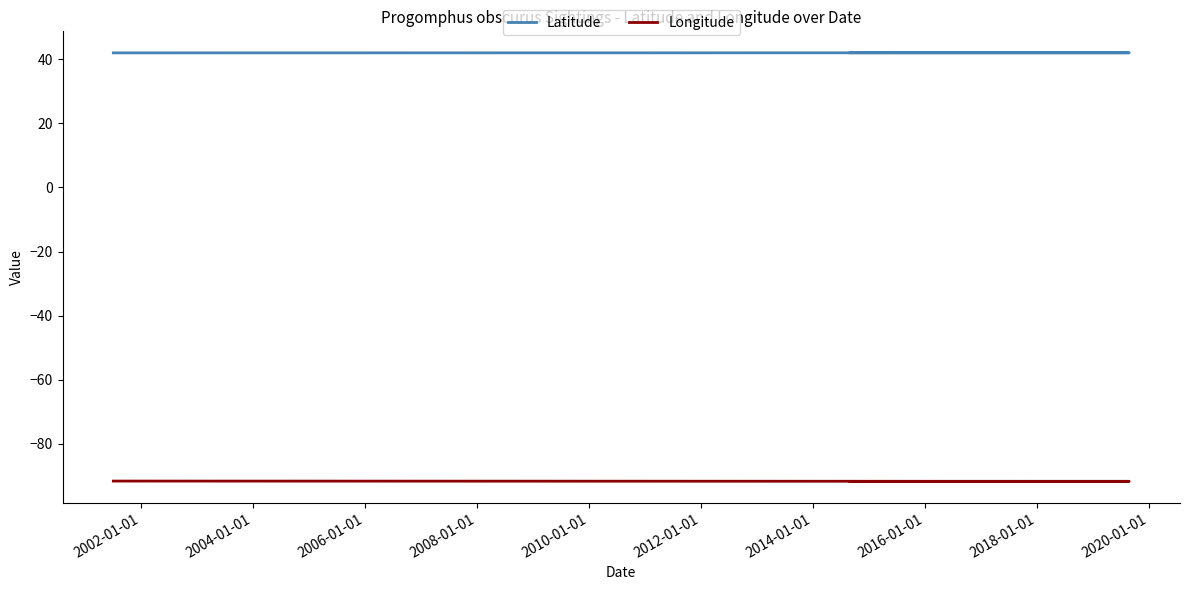

Does the chart display data point markers on the line(s)?

No